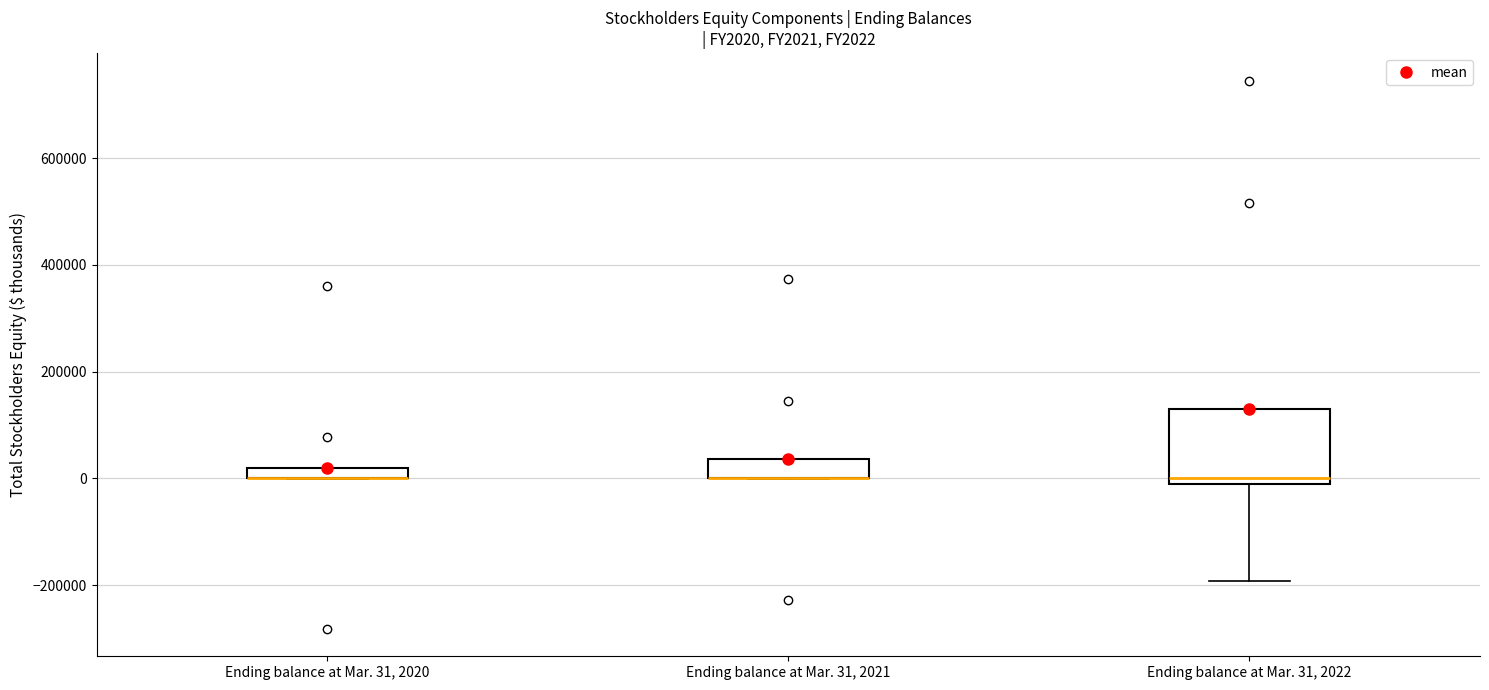

Comparing the boxes themselves (not the whiskers), which one is the tallest?

Ending balance at Mar. 31, 2022